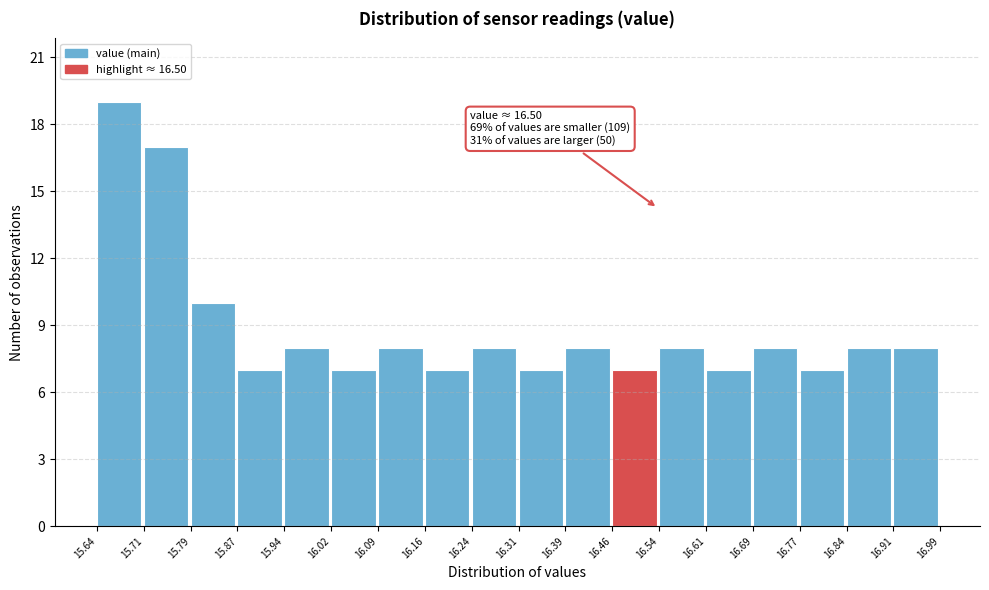

Which range on the x-axis has the tallest bar?

15.64 to 15.71